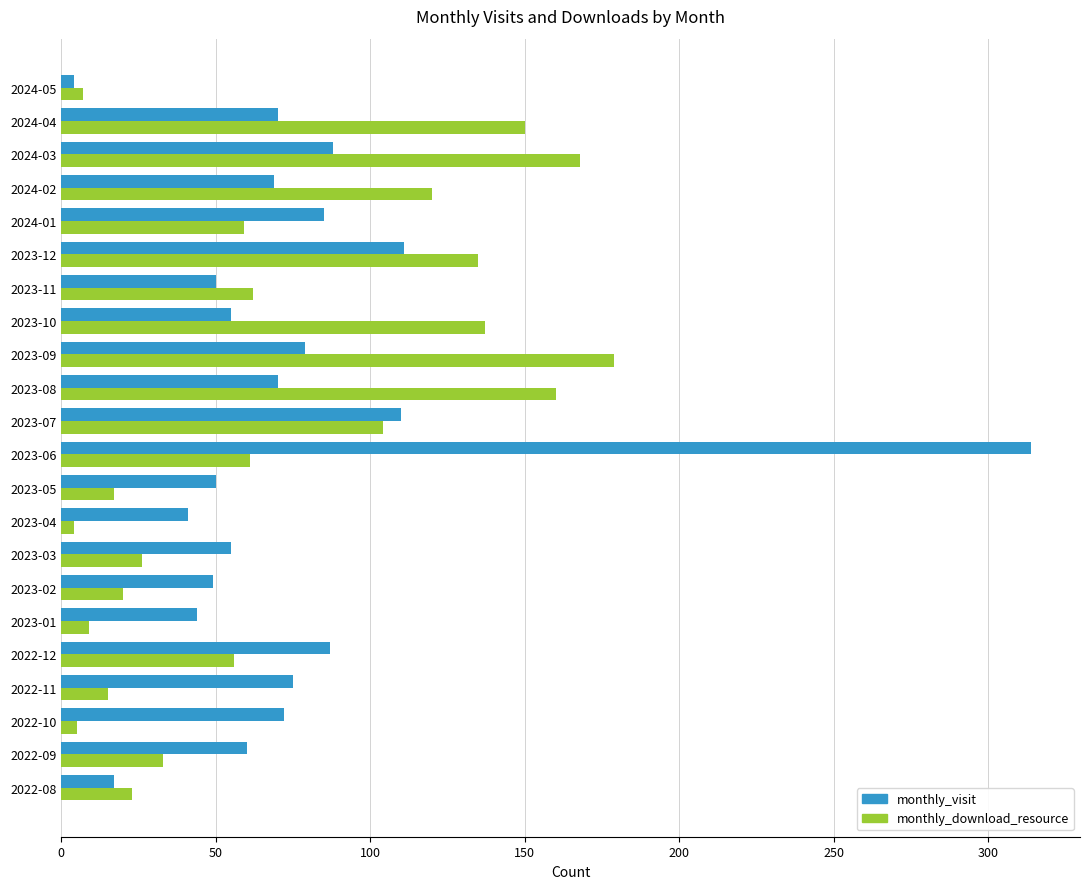

What is the spread (max minus min) of values at 2024-04?

80